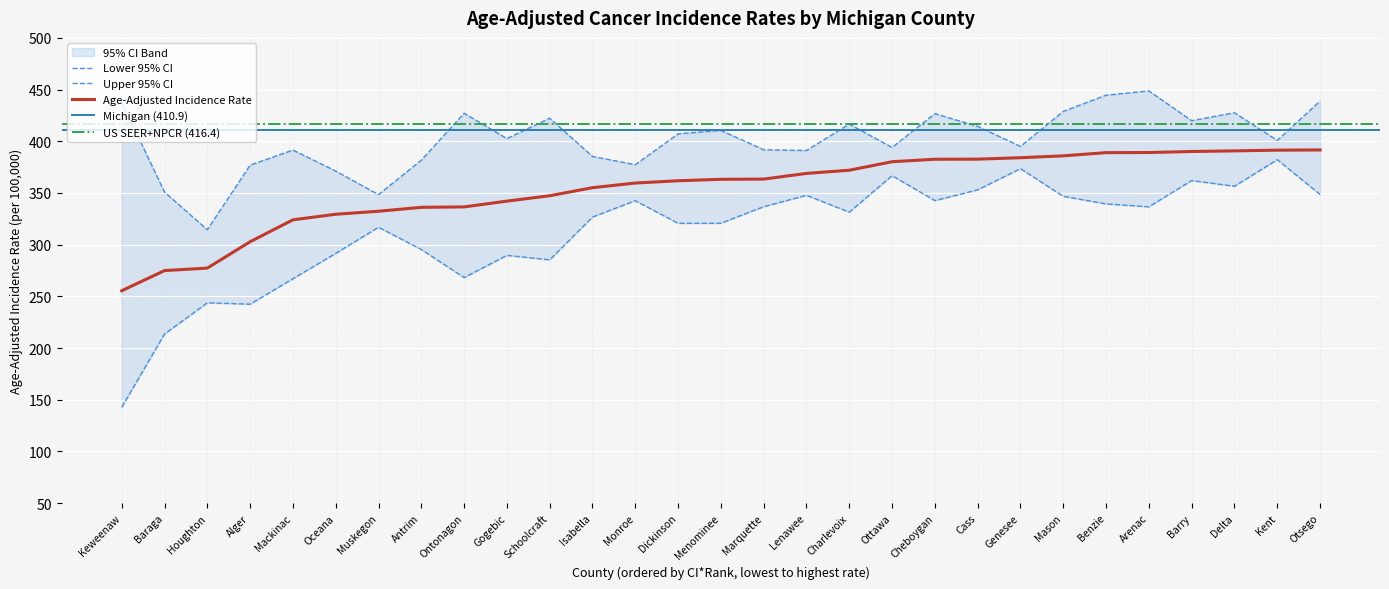

Reading left to right, list all the values displayed in this chart.

Age-Adjusted Rate: 255.4	274.9	277.3	302.8	324.0	329.4	332.3	336.1	336.5	342.1	347.3	355.1	359.6	361.8	363.2	363.4	368.9	372.0	380.2	382.6	382.7	384.1	385.9	389.0	389.1	390.1	390.7	391.4	391.6
Lower 95% CI: 142.6	213.5	243.7	242.4	267.0	291.5	316.8	295.3	268.1	289.6	285.3	326.7	342.5	320.6	320.7	336.7	347.7	331.4	366.7	342.6	353.0	373.5	346.7	339.4	336.6	362.0	356.5	382.2	348.5
Upper 95% CI: 437.9	350.9	314.4	376.9	391.5	371.2	348.4	381.7	427.1	402.6	422.3	385.3	377.3	407.2	410.5	391.8	391.1	416.6	394.0	426.7	414.4	395.0	428.9	444.6	448.7	419.9	427.6	400.8	438.9